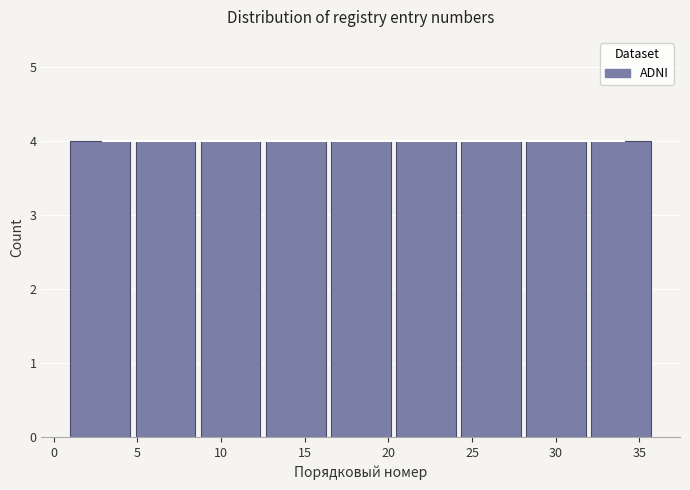

Reading left to right, transcribe this chart: for each bar, give the range it covers on the x-axis and its height. Neither the bar edges nor the heights are printed on the chart, so give them approximately, as read against the axes.

1.0 to 5.0: 4
5.0 to 9.0: 4
9.0 to 12.5: 4
12.5 to 16.5: 4
16.5 to 20.5: 4
20.5 to 24.5: 4
24.5 to 28.0: 4
28.0 to 32.0: 4
32.0 to 36.0: 4